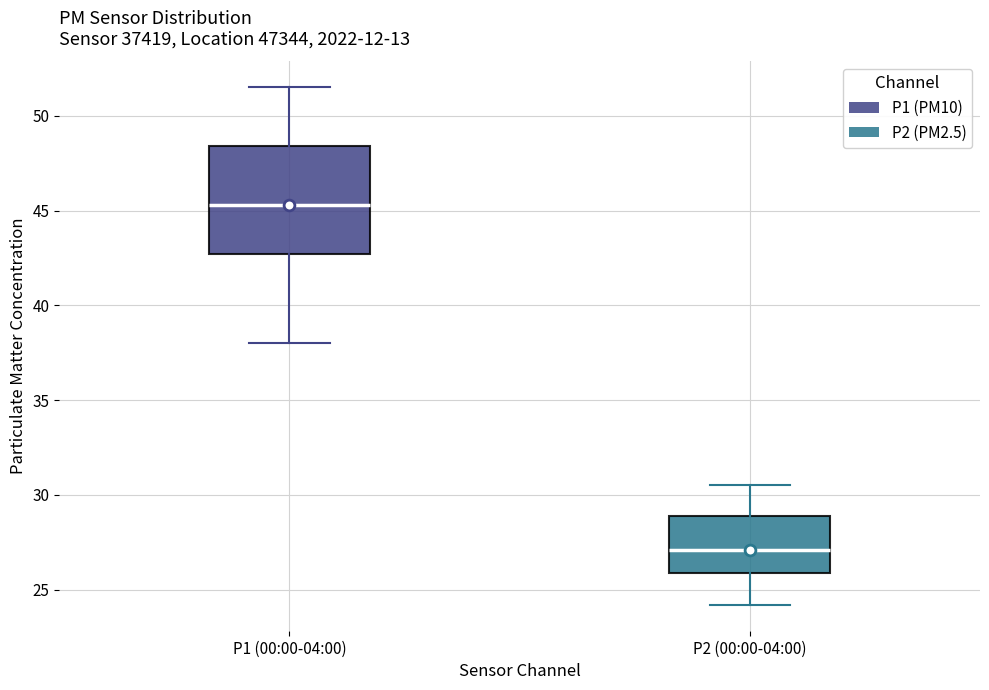

Reading left to right, read every box against the y-axis: the position of its median line, the range the box covers, and the ends of its whiskers. The values are not printed on the chart, so give them approximately, as read against the axis.

P1 (00:00-04:00): median 45.5, box 42.5 to 48.5, whiskers 38.0 to 51.5
P2 (00:00-04:00): median 27.0, box 26.0 to 29.0, whiskers 24.0 to 30.5